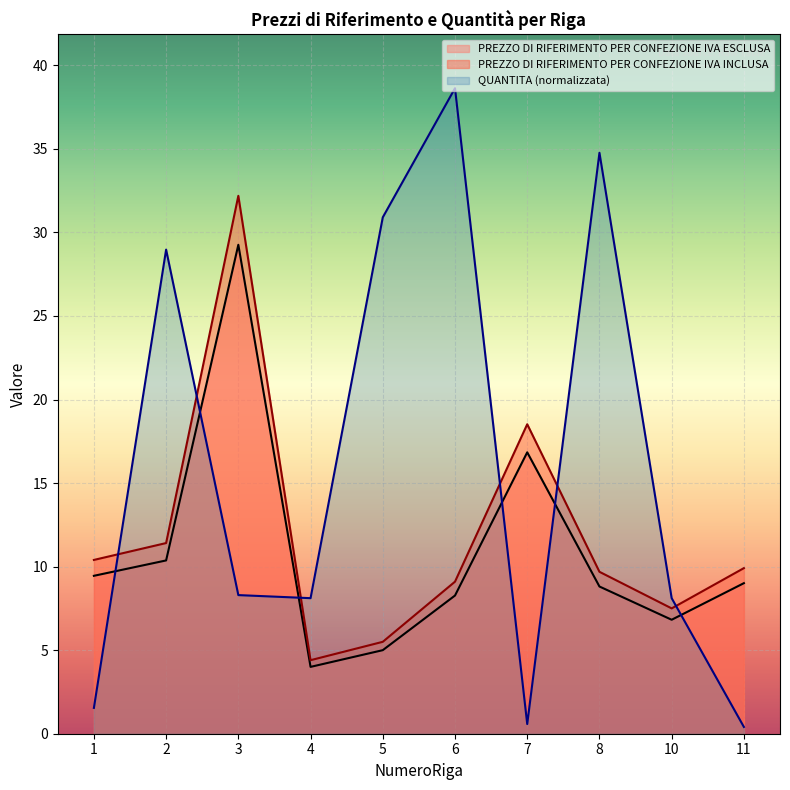

Which has a higher value, 4 or 10?

10